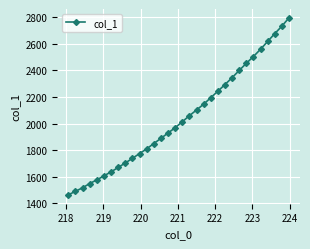

Reading left to right, list all the values displayed in this chart.

1463.1	1489.8	1516.5	1548.3	1576.0	1606.1	1636.4	1669.5	1703.4	1738.0	1774.4	1809.5	1849.8	1888.5	1928.9	1968.5	2013.6	2059.1	2102.2	2145.7	2194.5	2243.5	2293.8	2345.3	2399.8	2453.6	2504.8	2559.4	2618.1	2677.1	2733.4	2795.9